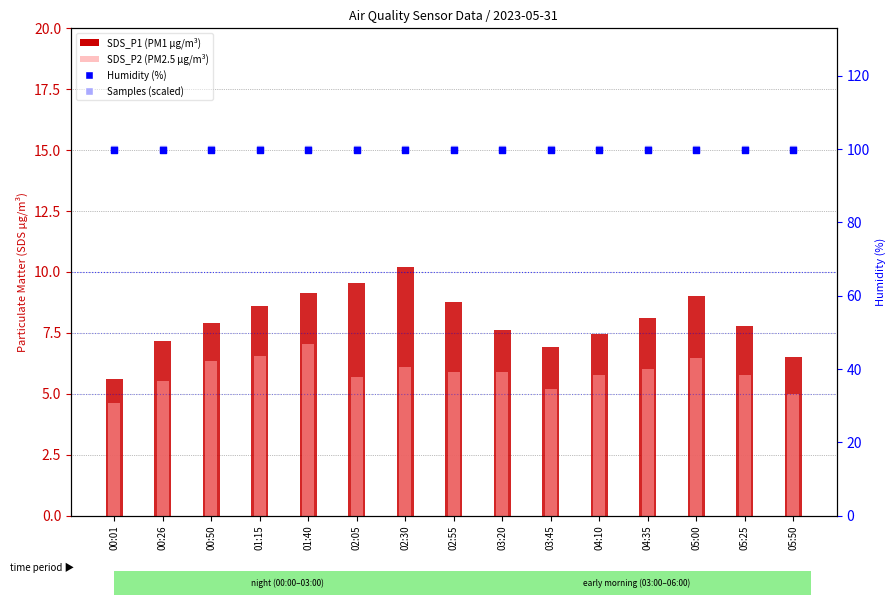

What is the total value across all series at 01:40?

216.0